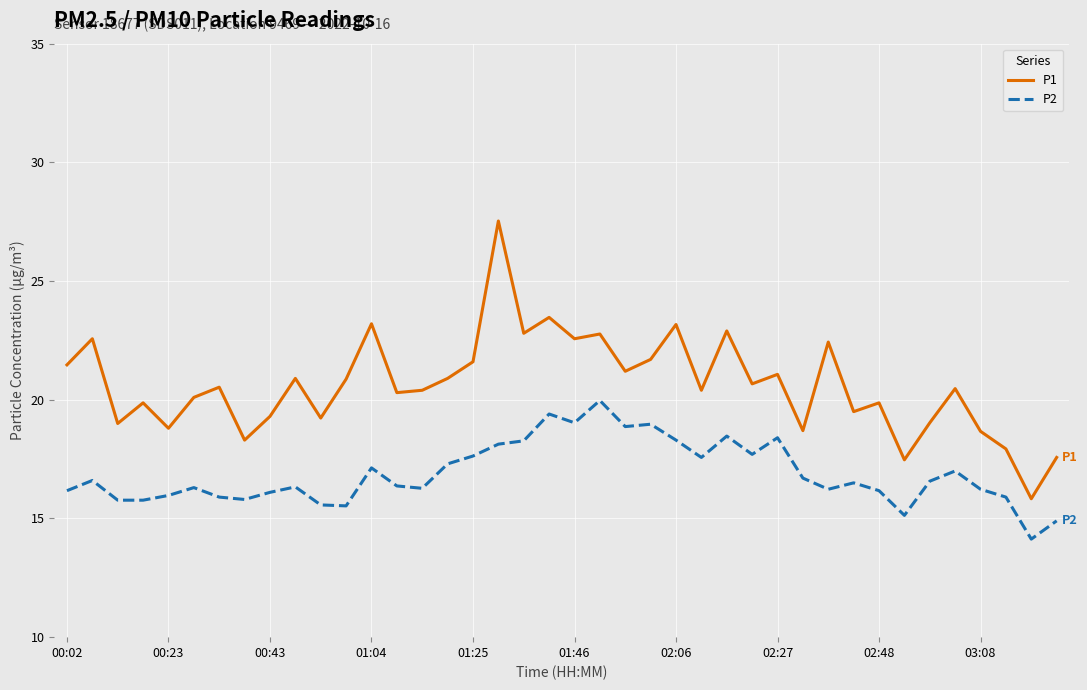

Rank the series by their maximum value, from highest to lowest.

P1, P2